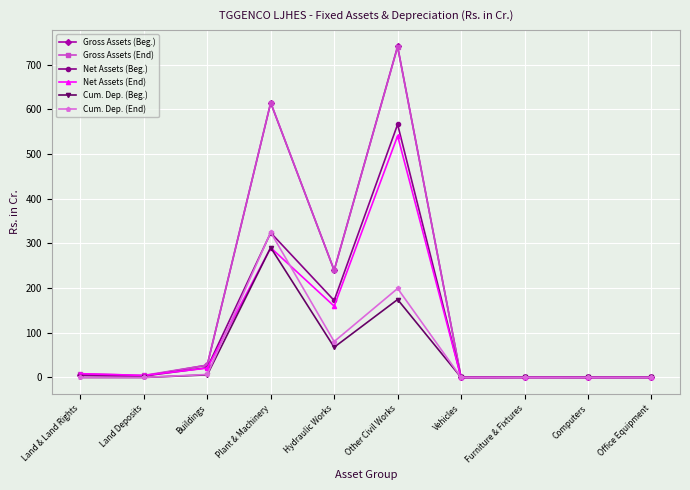

What is the label of the 1st point from the right?

Office Equipment